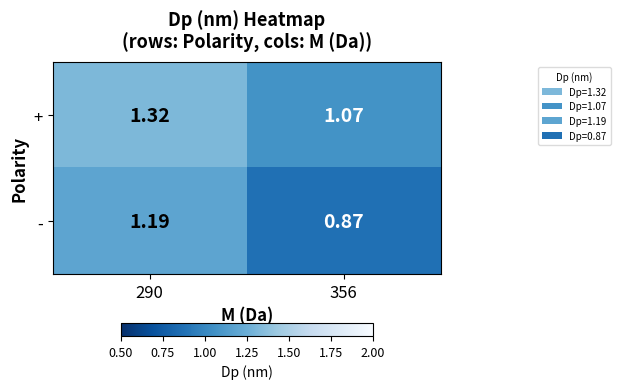

Which series changed the most between 290 and 356?

-